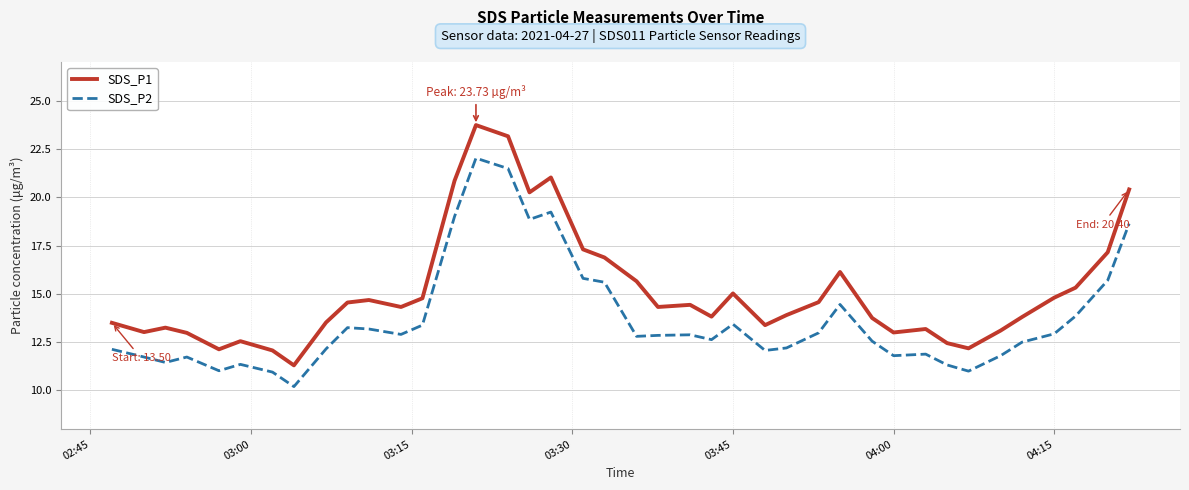

What is the maximum value for SDS_P2?

22.0